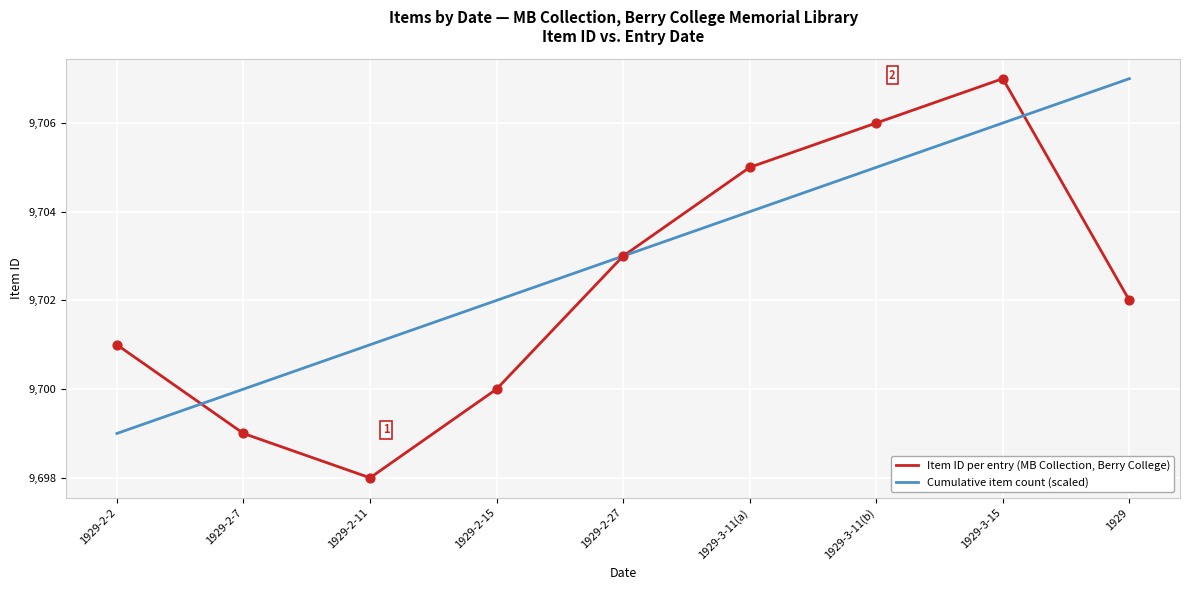

Which series changed the most between 1929-3-11(b) and 1929?

Item ID per entry (MB Collection, Berry College)